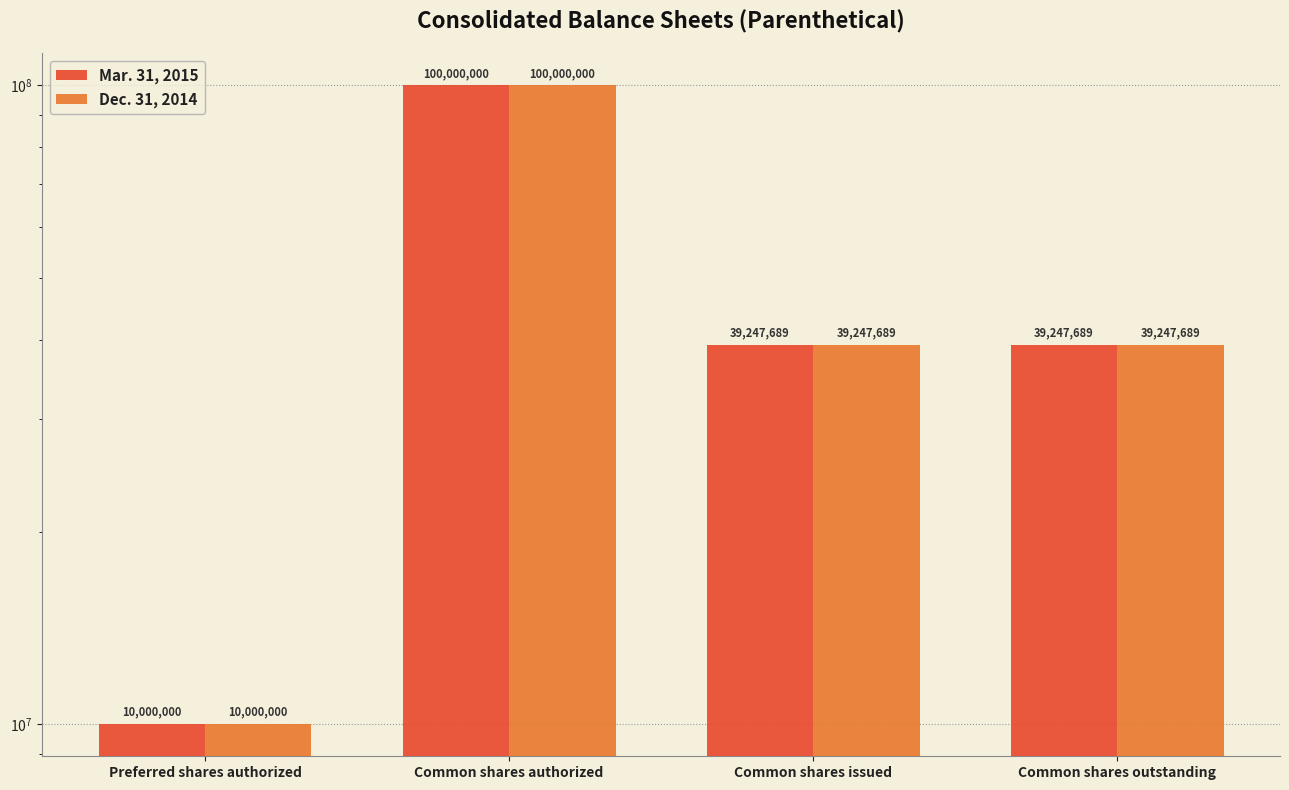

Which series has the widest spread of values?

Mar. 31, 2015